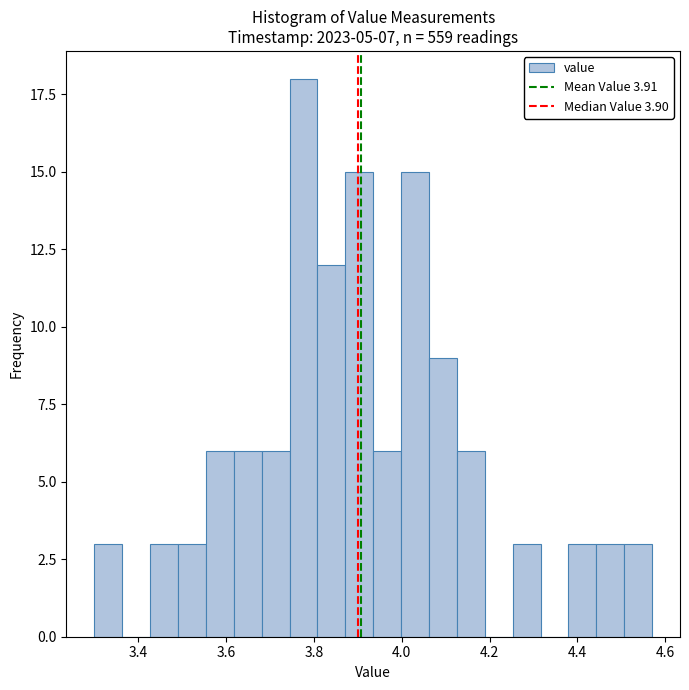

Read against the x-axis, roughly where is the centre of the tallest bar?

3.78